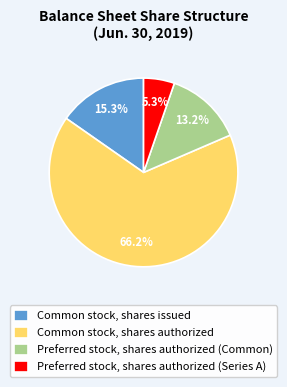

Count the number of slices in the pie.

4